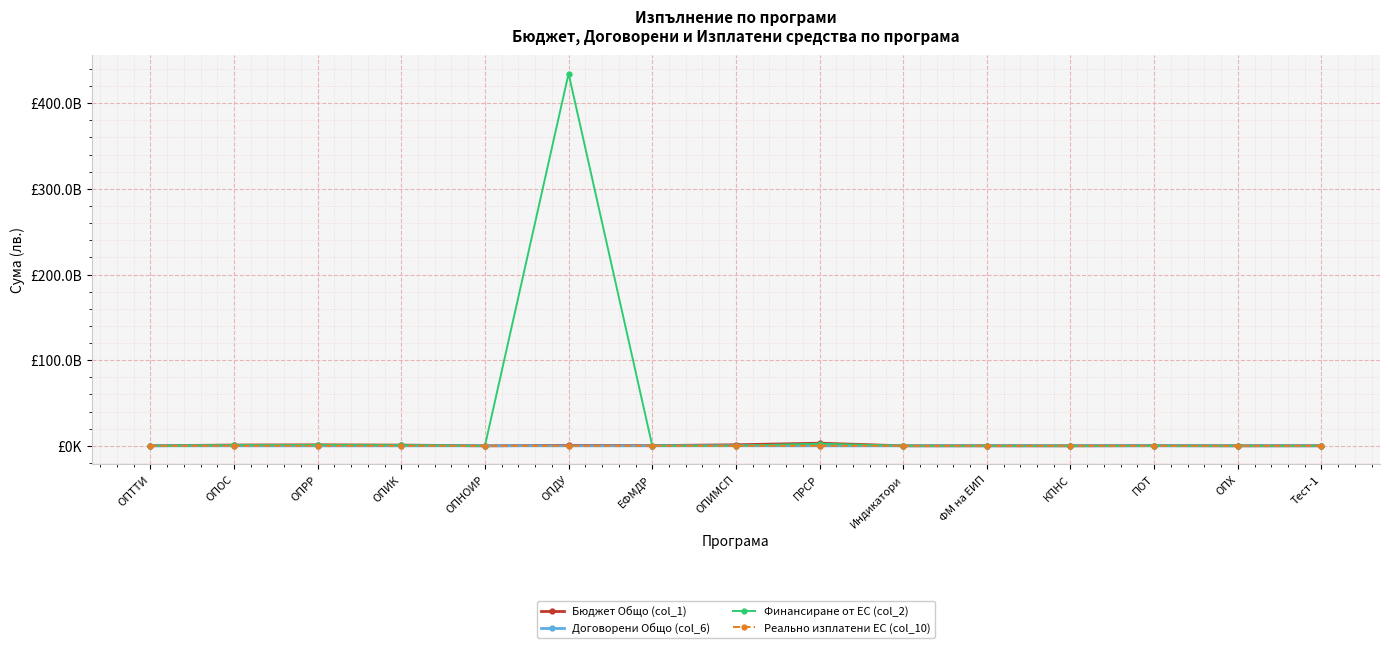

Reading left to right, extract all data points from this chart.

Бюджет Общо (col_1): 61926152.1	905281731.8	1128432709.4	840156402.6	122710.1	552450882.8	215344710.8	1192813283.3	3051955579.4	15436413.2	43979444.7	11764706.0	209389938.3	12331208.7	82317992.9
Договорени Общо (col_6): 21514601.5	17414208.8	5062873.8	13848294.5	92061611.8	22884227.1	6766682.9	102000000.0	8919214.9	10502360.7	776909.8	28947904.5	22372058.2	1549039.0	227035.5
Финансиране от ЕС (col_2): 43495159.6	769445269.2	1058385187.9	727274940.4	104303.5	434641576210.6	183837674.4	107737831.0	2473981337.8	12869727.9	37714867.8	10000000.0	162855769.7	12331208.7	59233164.5
Реально изплатени ЕС (col_10): 156295.5	90955.0	-3192.2	-367171.6	-913.0	41752.4	525643.0	0.0	247989.4	138776.7	0.0	46023.0	56087.8	-4532.9	17253.5